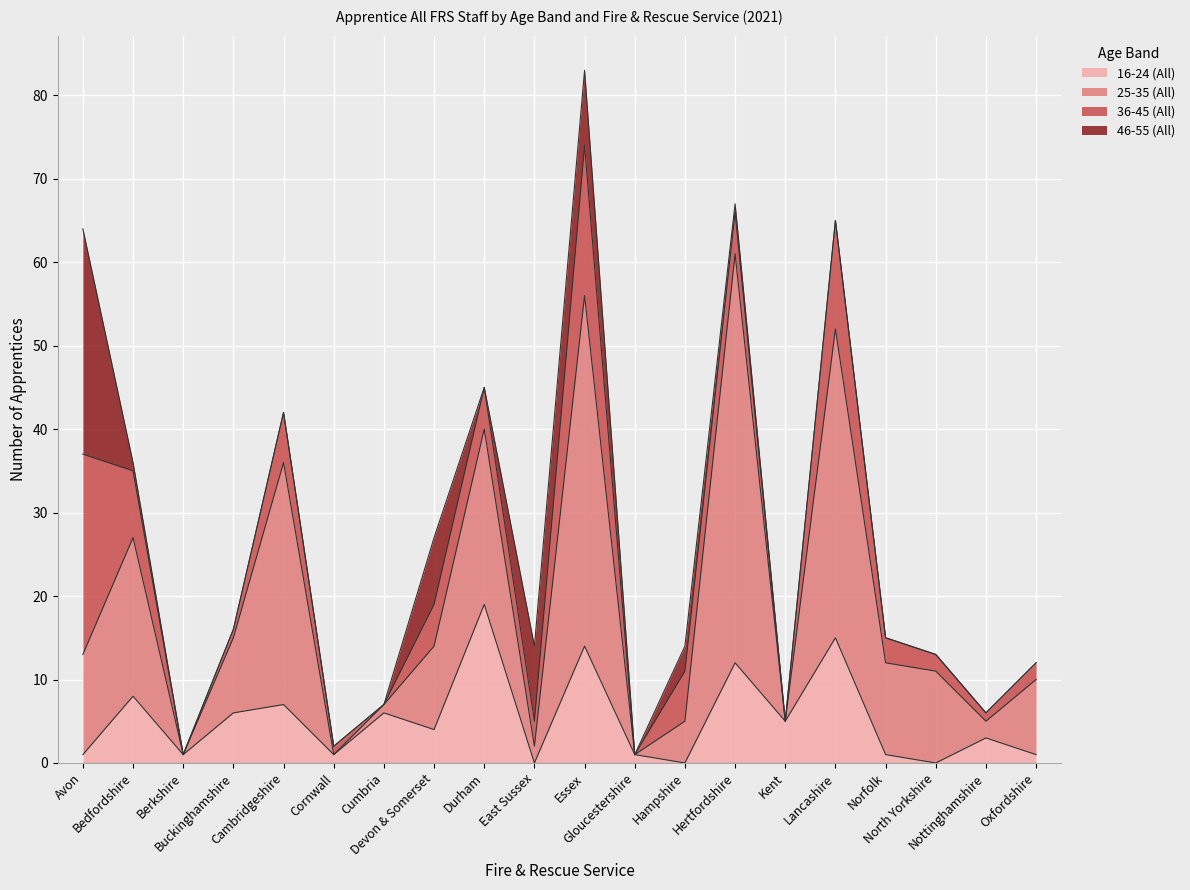

True or false: 16-24 (All) has a value of 8 at Cumbria.

False